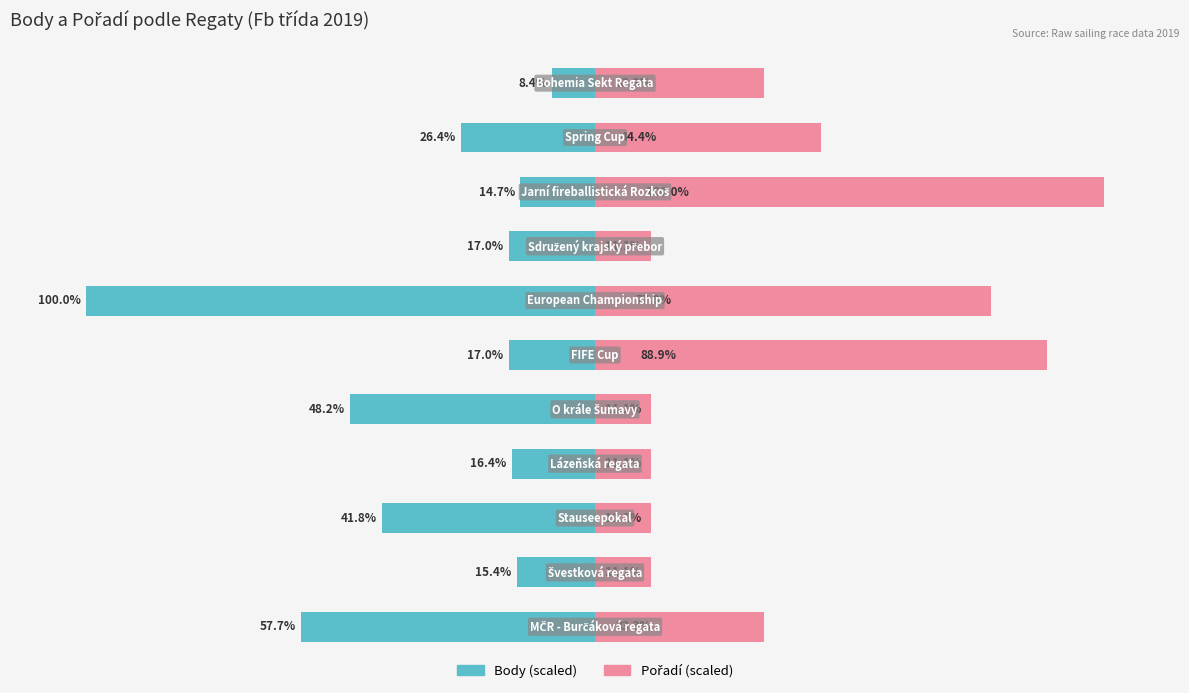

What is the average value of the Body (scaled) series?

-33.0